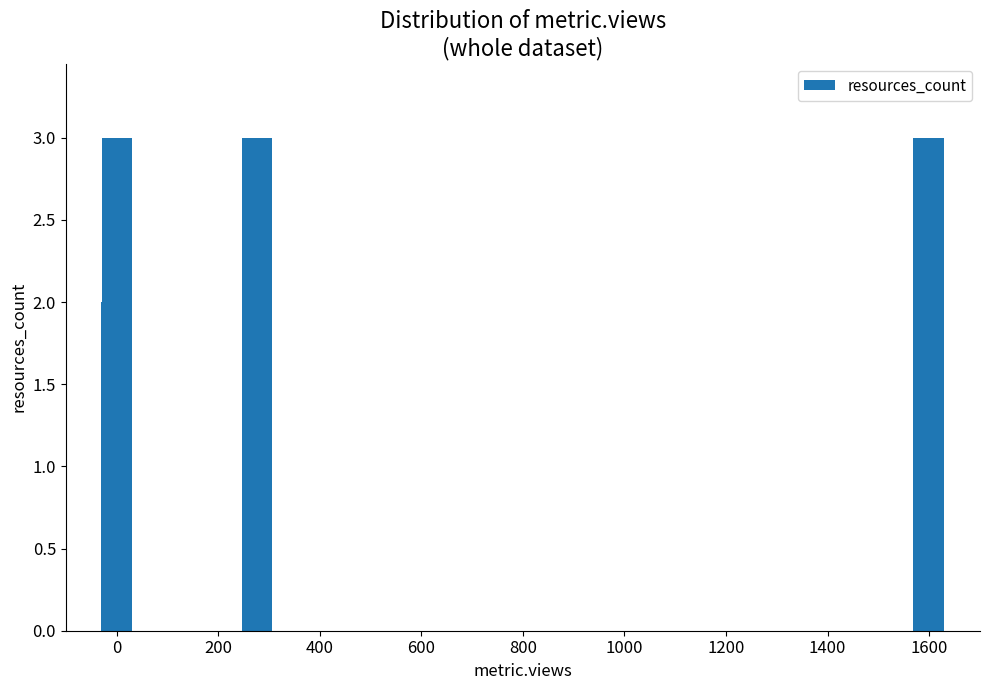

What is the sum of all values?

11